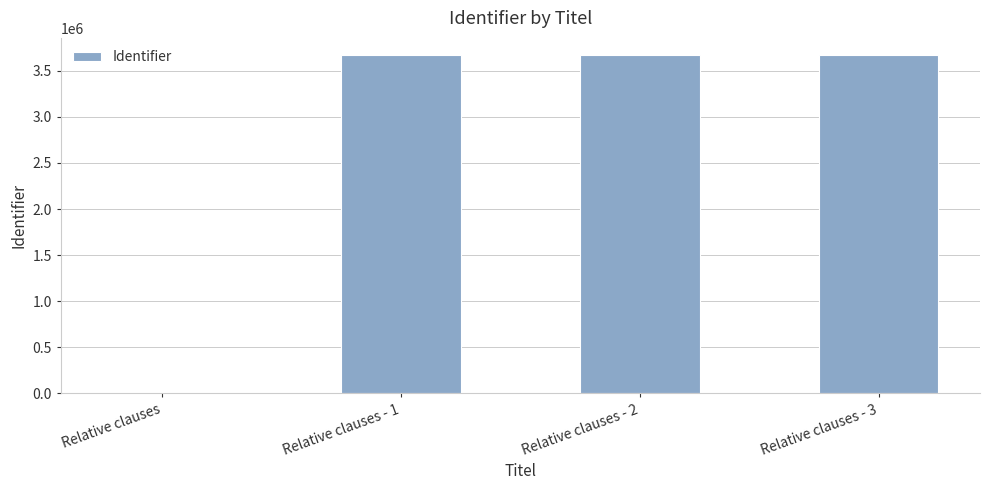

What is the sum of the values at Relative clauses - 3 and Relative clauses?

3672201